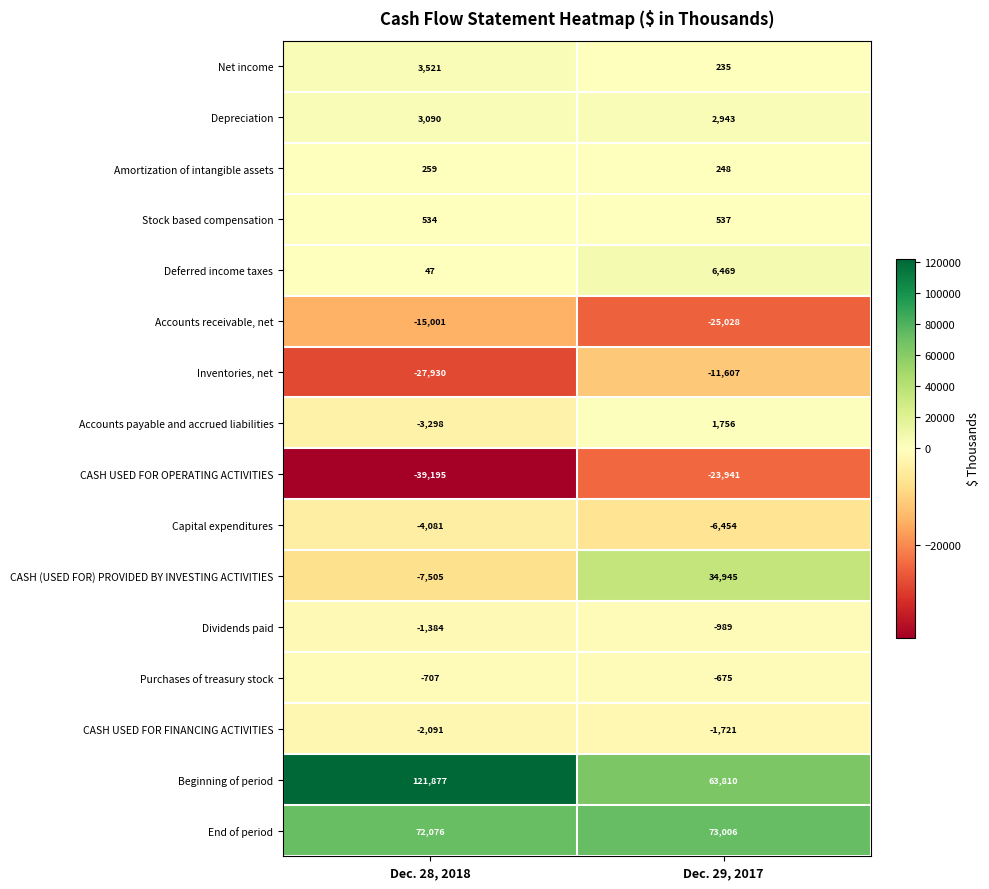

Where is Purchases of treasury stock nearest to the value -691?

Dec. 28, 2018